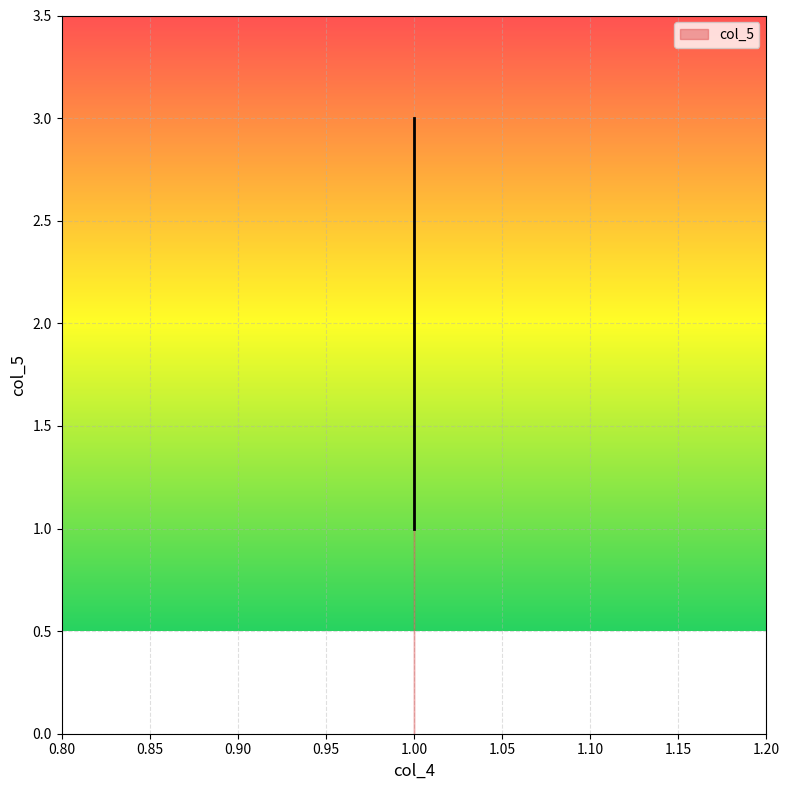

How many values are below 2?

1